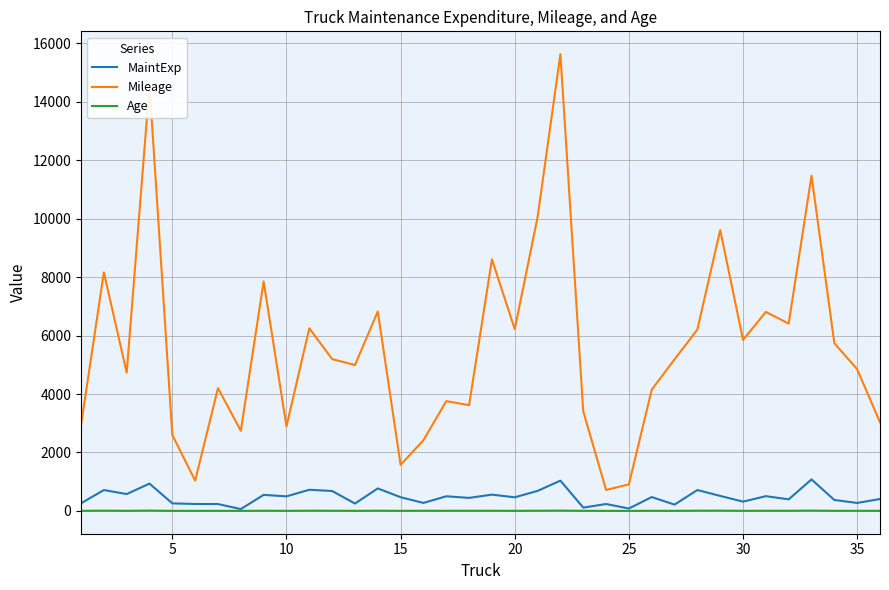

True or false: Mileage and MaintExp cross at least once.

False